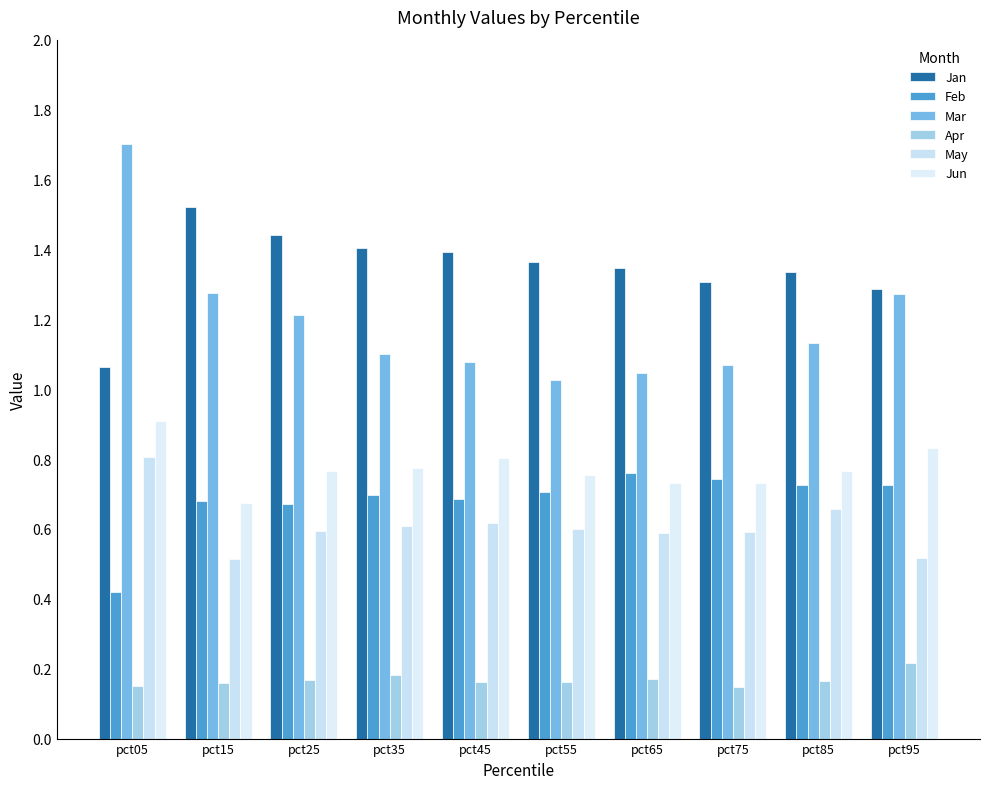

Reading left to right, what are all the values shown in this chart?

Jan: pct05=1.1	pct15=1.5	pct25=1.4	pct35=1.4	pct45=1.4	pct55=1.4	pct65=1.3	pct75=1.3	pct85=1.3	pct95=1.3
Feb: pct05=0.4	pct15=0.7	pct25=0.7	pct35=0.7	pct45=0.7	pct55=0.7	pct65=0.8	pct75=0.7	pct85=0.7	pct95=0.7
Mar: pct05=1.7	pct15=1.3	pct25=1.2	pct35=1.1	pct45=1.1	pct55=1.0	pct65=1.0	pct75=1.1	pct85=1.1	pct95=1.3
Apr: pct05=0.1	pct15=0.2	pct25=0.2	pct35=0.2	pct45=0.2	pct55=0.2	pct65=0.2	pct75=0.1	pct85=0.2	pct95=0.2
May: pct05=0.8	pct15=0.5	pct25=0.6	pct35=0.6	pct45=0.6	pct55=0.6	pct65=0.6	pct75=0.6	pct85=0.7	pct95=0.5
Jun: pct05=0.9	pct15=0.7	pct25=0.8	pct35=0.8	pct45=0.8	pct55=0.8	pct65=0.7	pct75=0.7	pct85=0.8	pct95=0.8